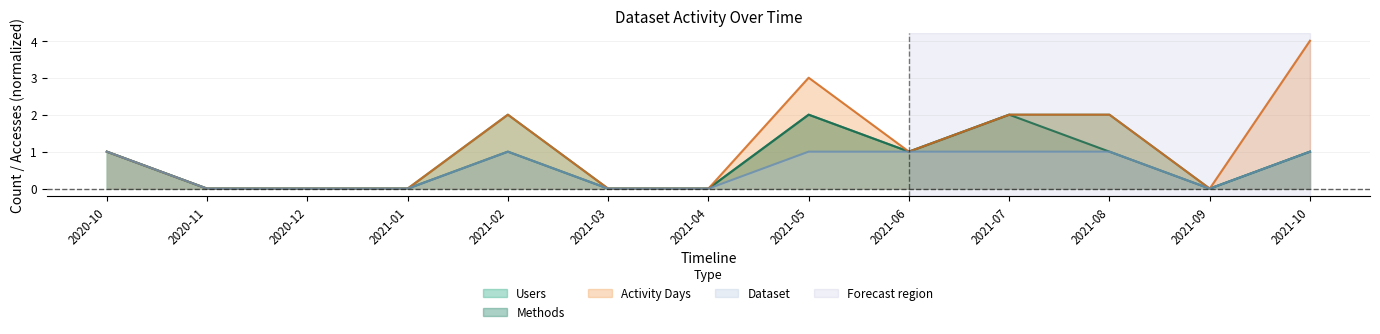

True or false: Methods has a value of 2 at 2021-10.

False